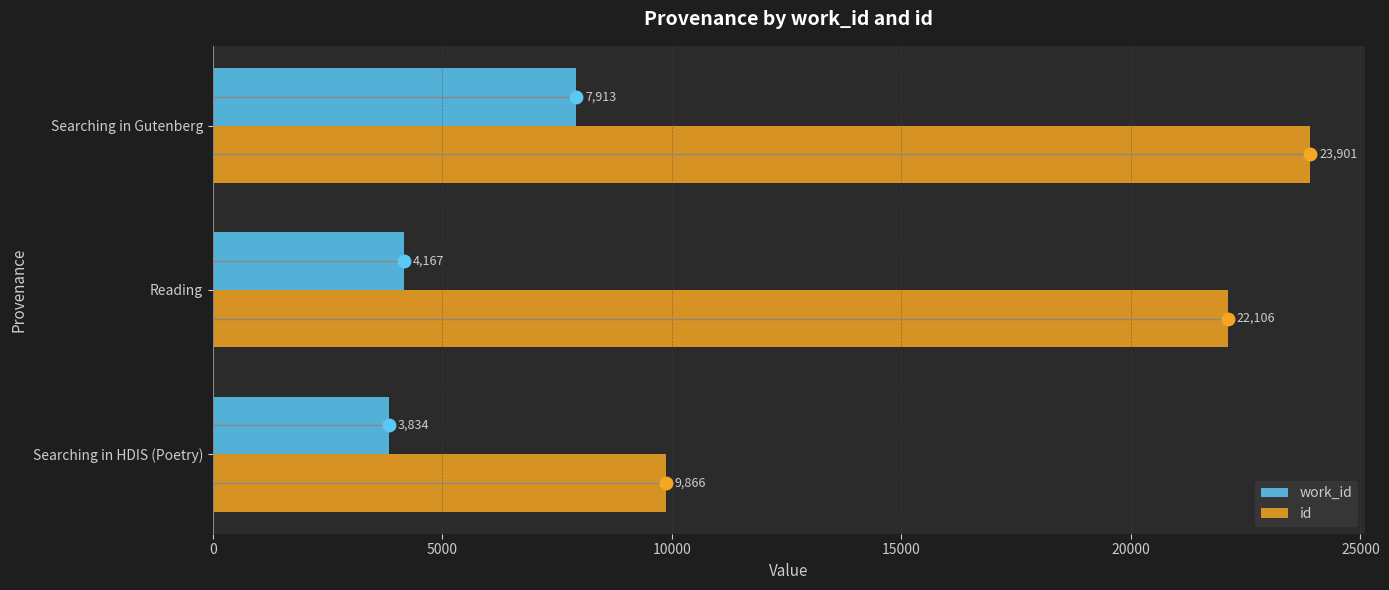

At which label does work_id reach its peak?

Searching in Gutenberg